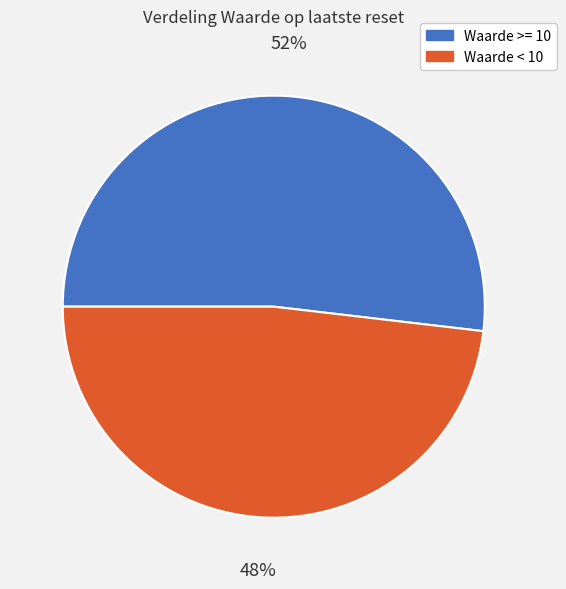

Do Waarde >= 10 and Waarde < 10 together represent more than half of the pie?

Yes